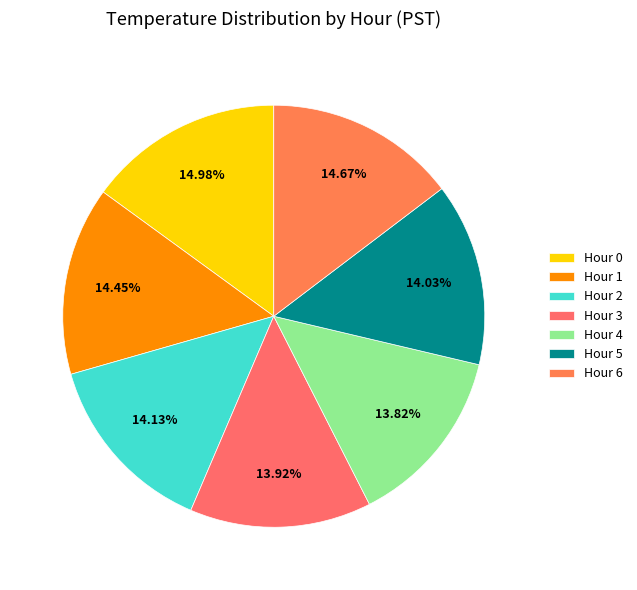

To the nearest percent, what is the difference between the Hour 3 and Hour 1 slice percentages?

1%